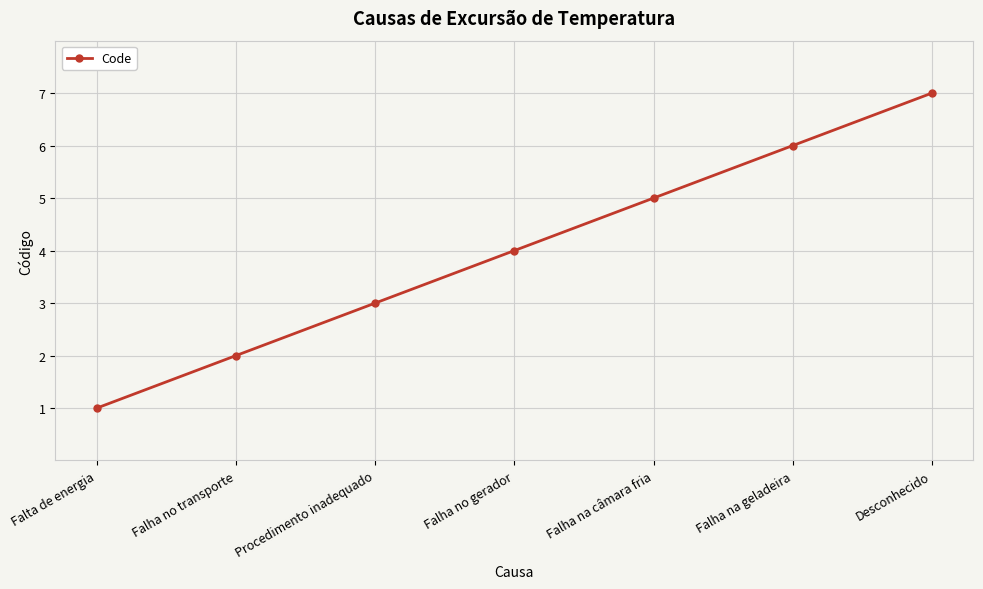

How many lines are shown in the chart?

1